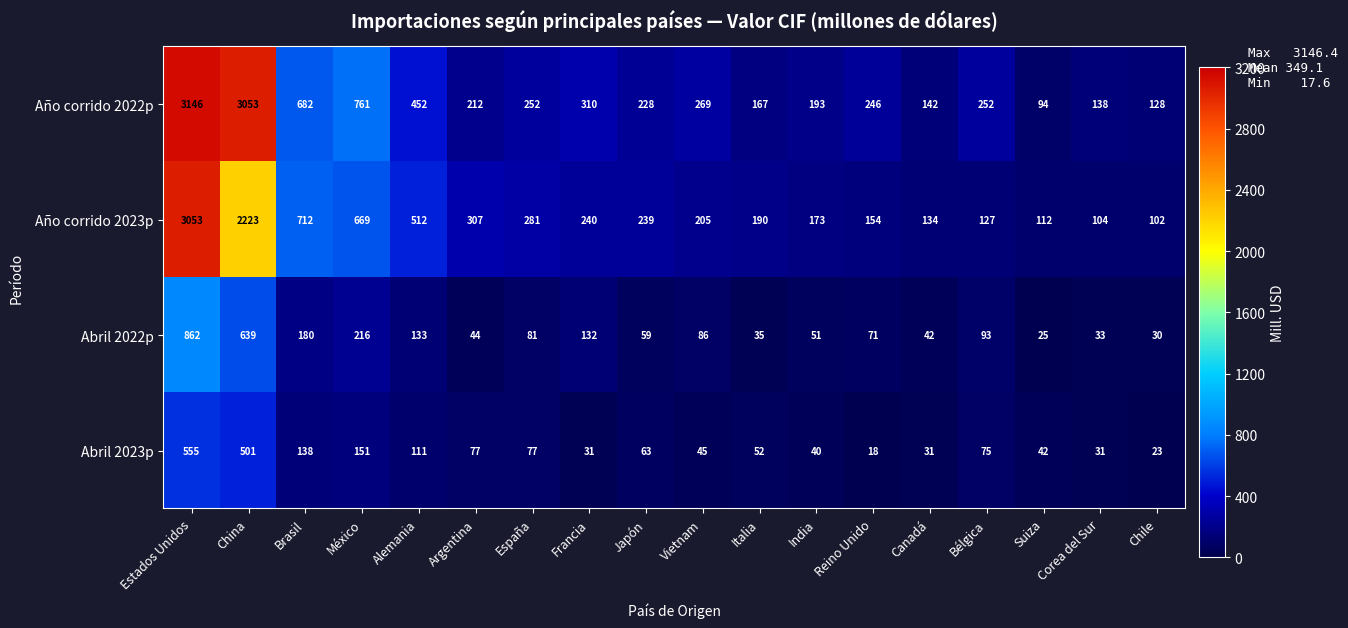

True or false: Abril 2022p has a value of 33 at Corea del Sur.

True